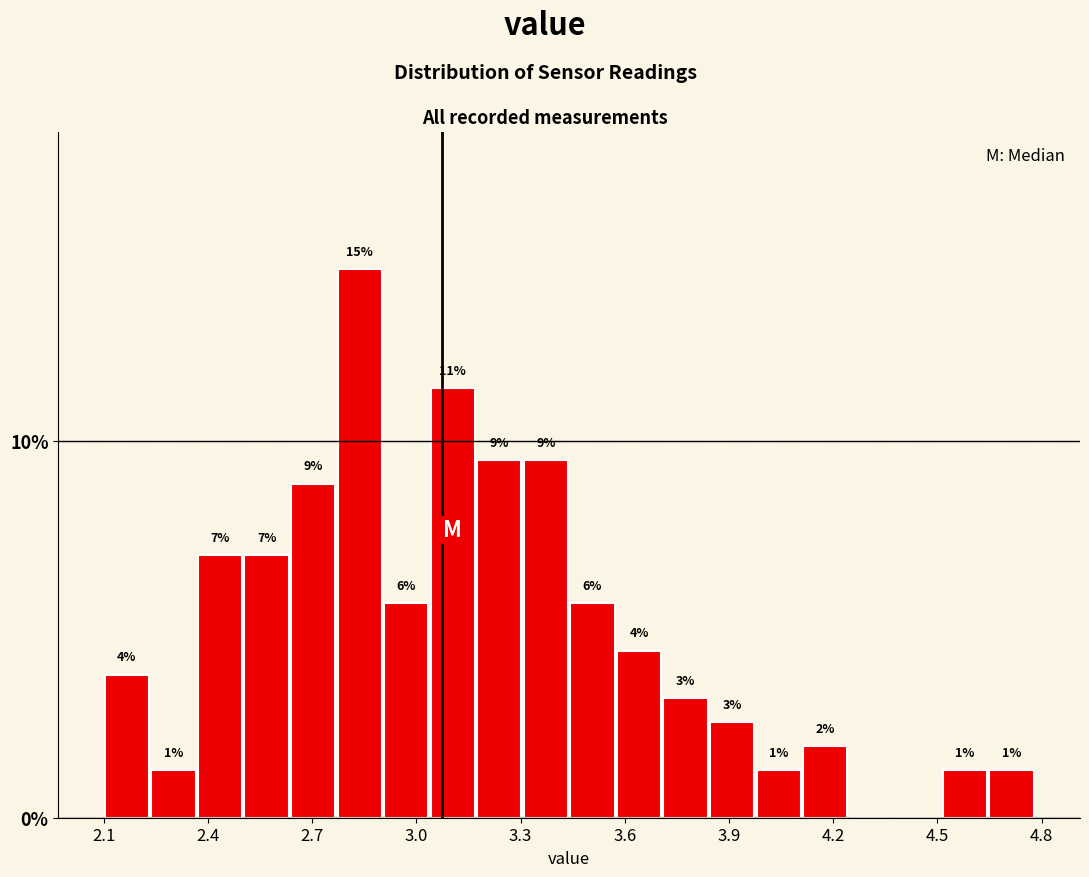

Read against the x-axis, roughly where is the centre of the tallest bar?

2.85